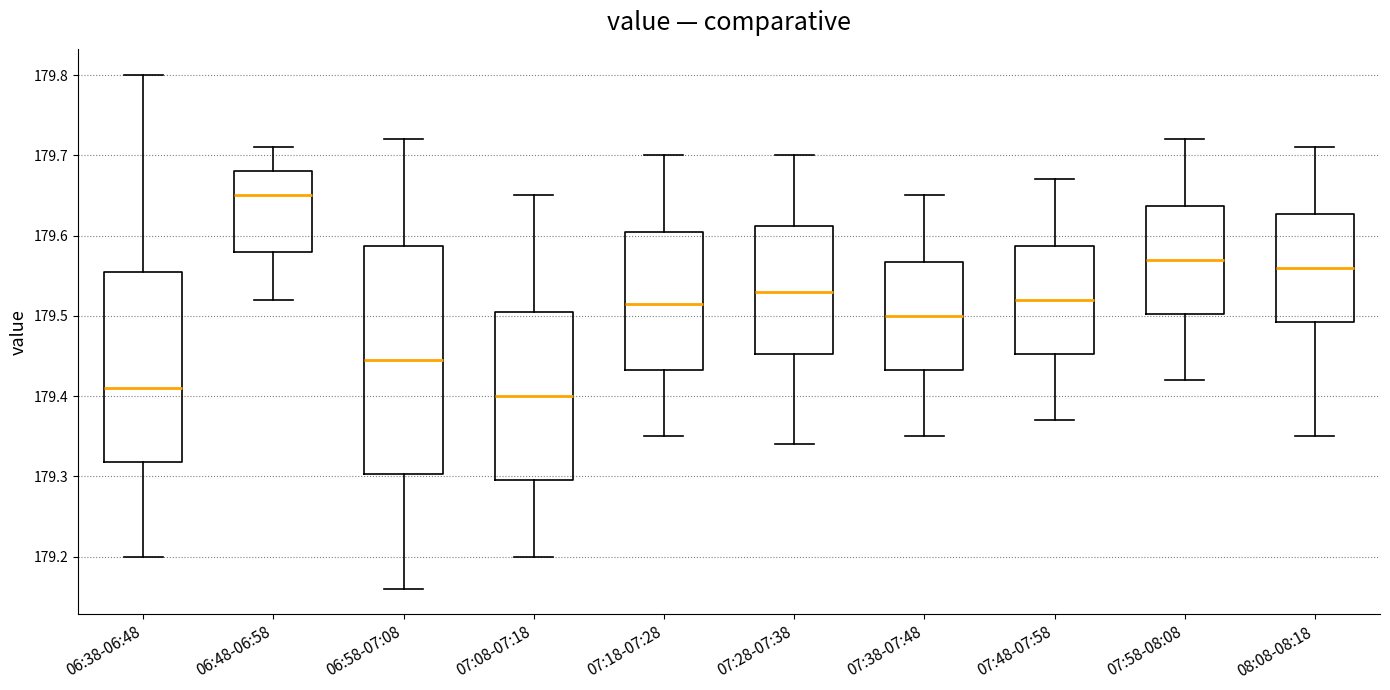

Where does the lower whisker of the box for 07:58-08:08 end on the y-axis? The values are not printed on the chart, so give them approximately, as read against the axis.

179.42